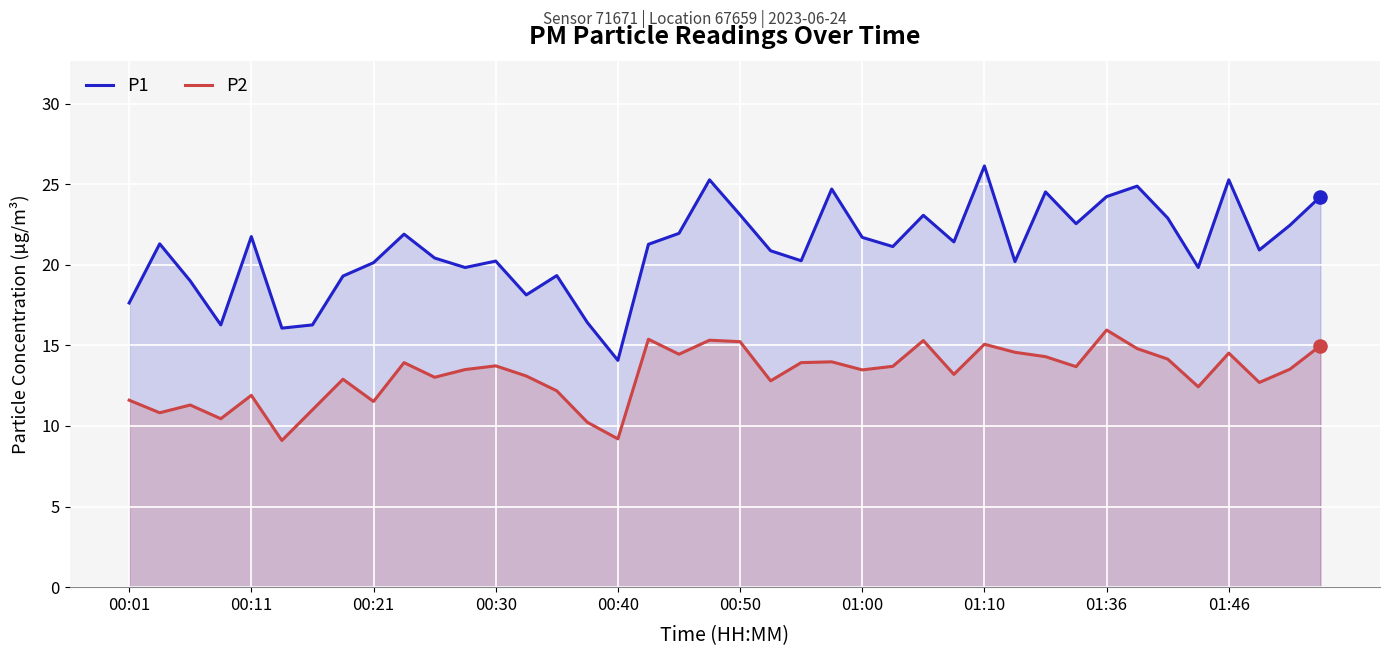

At how many categories does at least one series exceed 16?

39